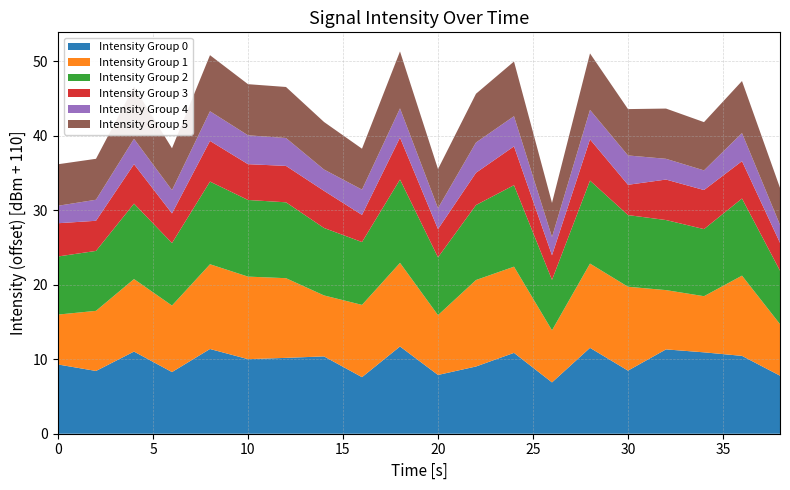

What is the minimum value for Intensity Group 0?

6.9